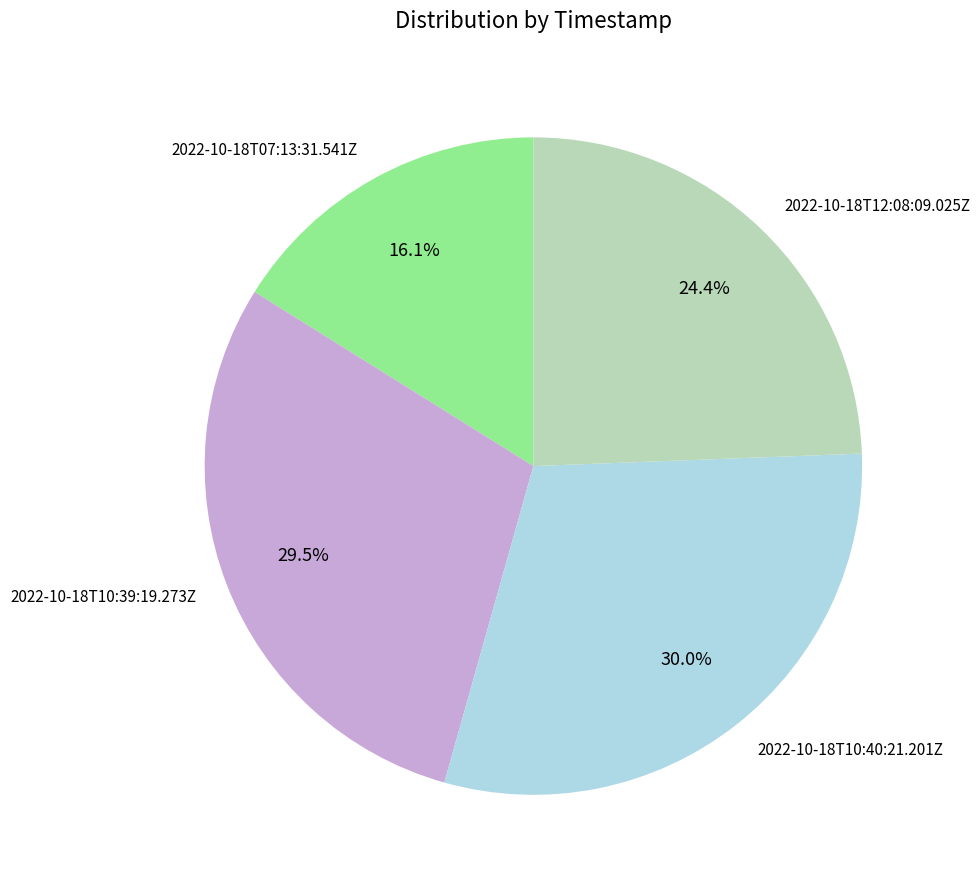

To the nearest percent, what is the combined percentage of 2022-10-18T10:40:21.201Z and 2022-10-18T12:08:09.025Z?

54%